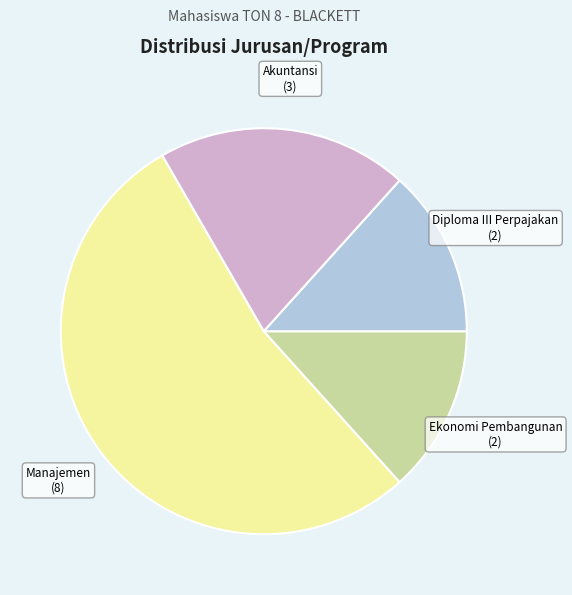

True or false: Manajemen accounts for 45% of the total.

False